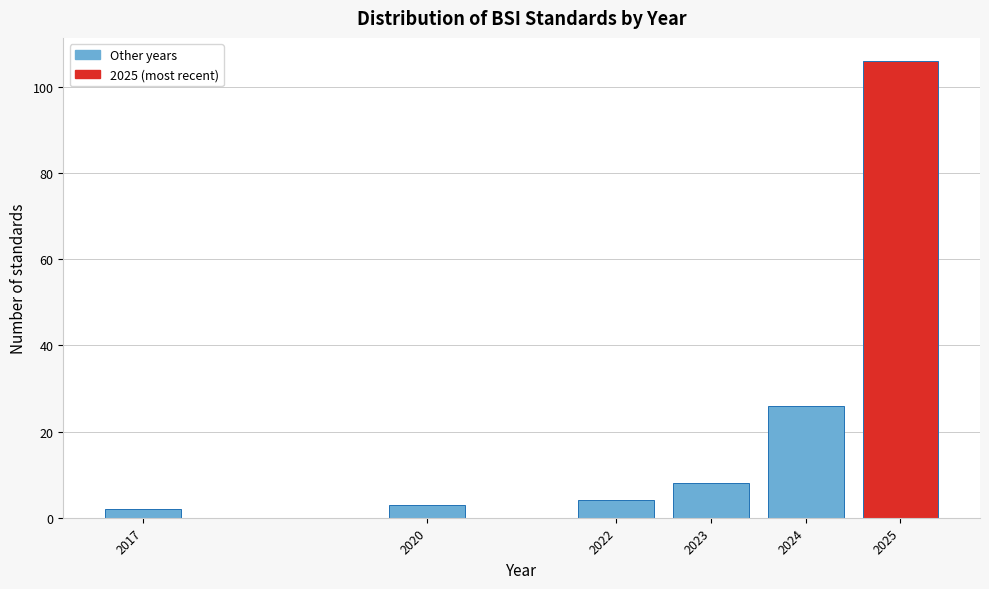

Reading right to left, transcribe all the data shown in this chart.

2025=106	2024=26	2023=8	2022=4	2020=3	2017=2